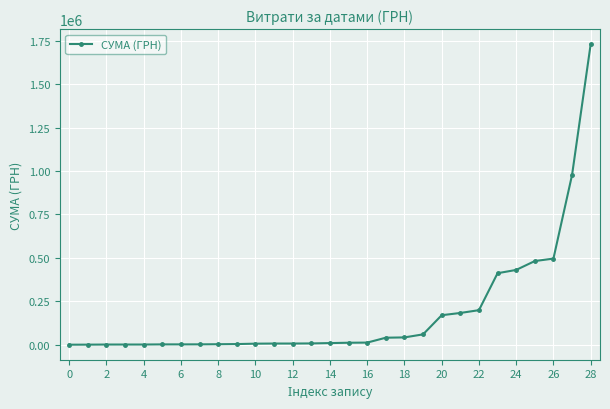

What is the average value?

182706.1